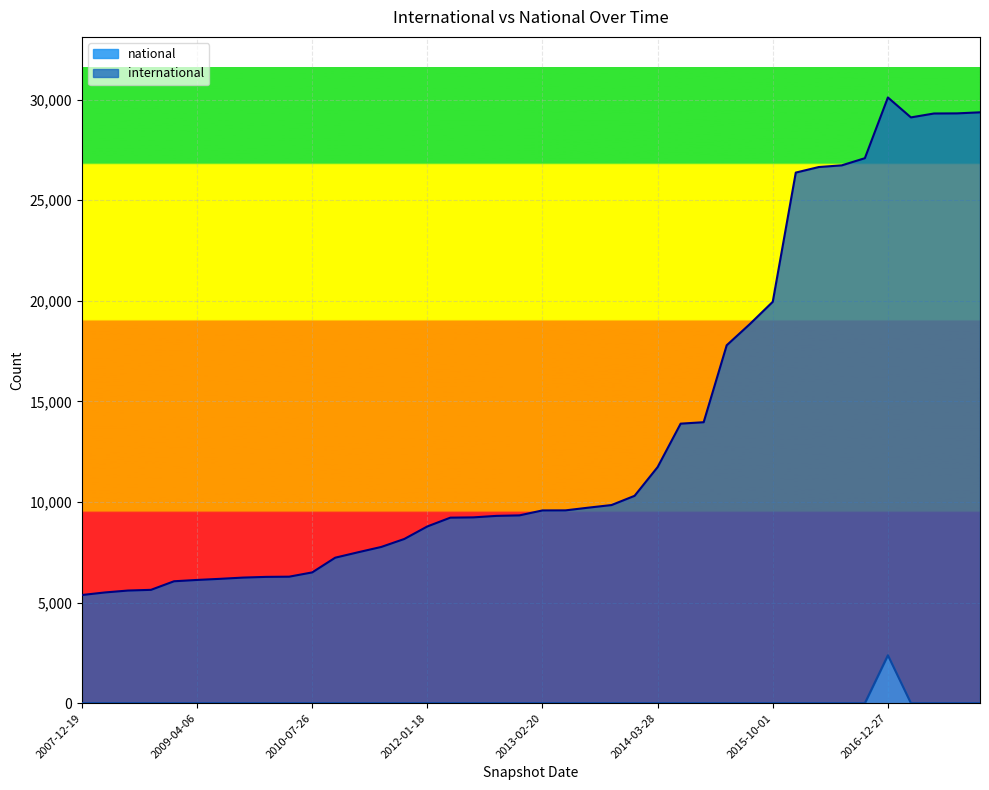

What is the label of the 29th point from the left?

2015-04-09